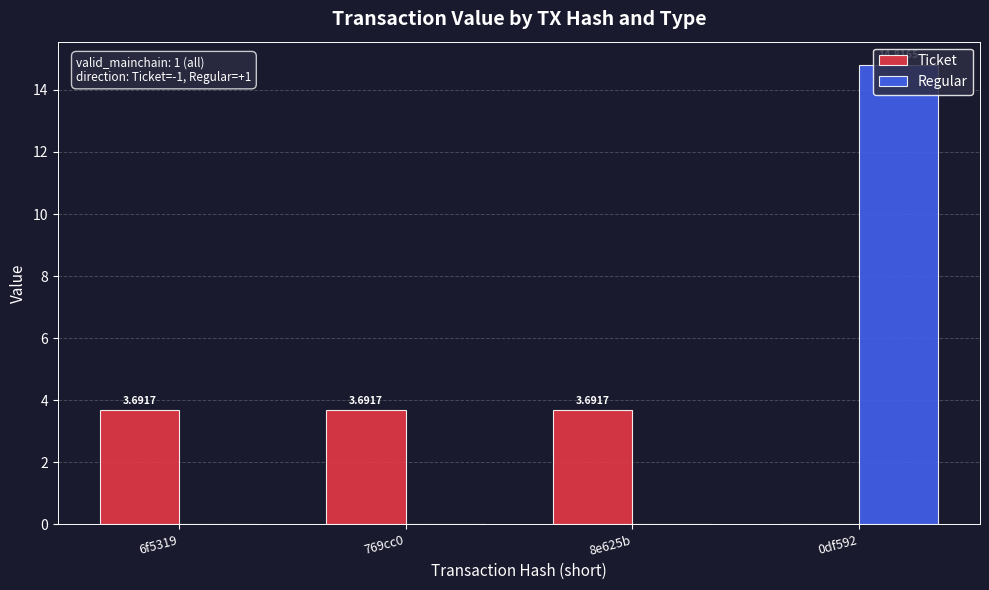

How many groups of bars are there?

4